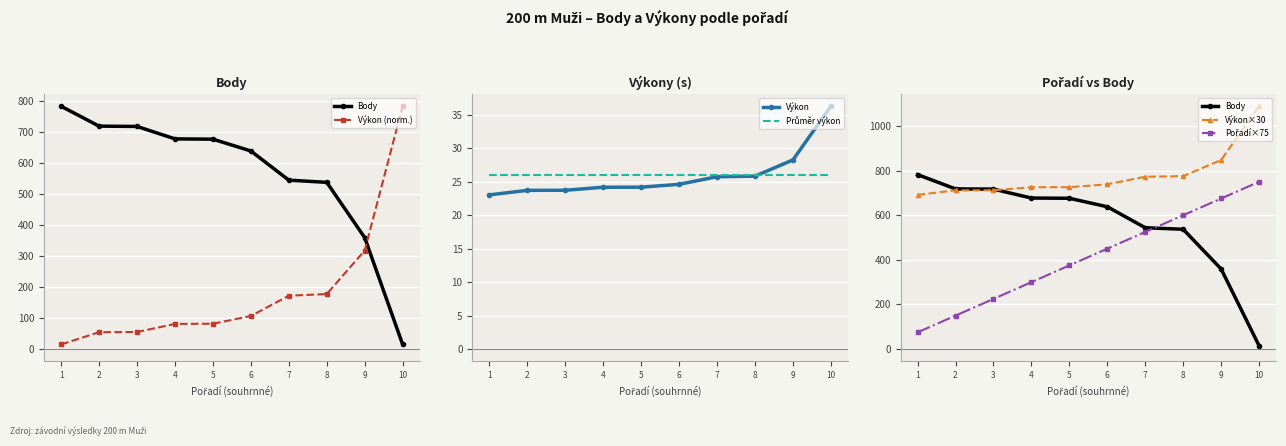

What is the sum of all Výkon values?

259.6